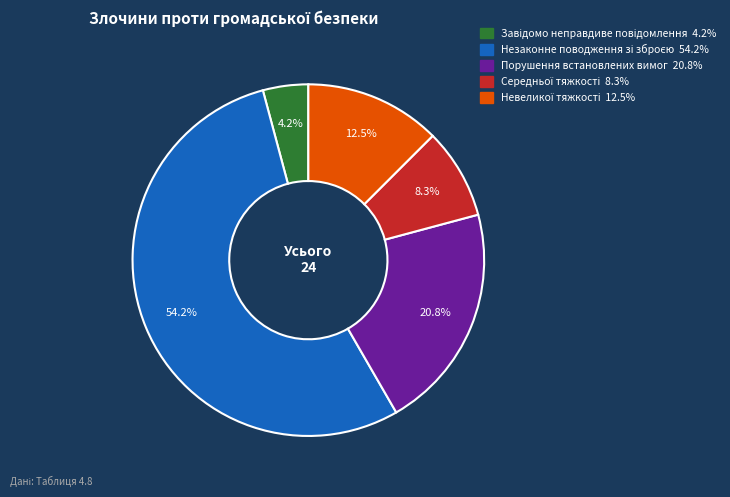

Is there a majority slice in this chart?

Yes